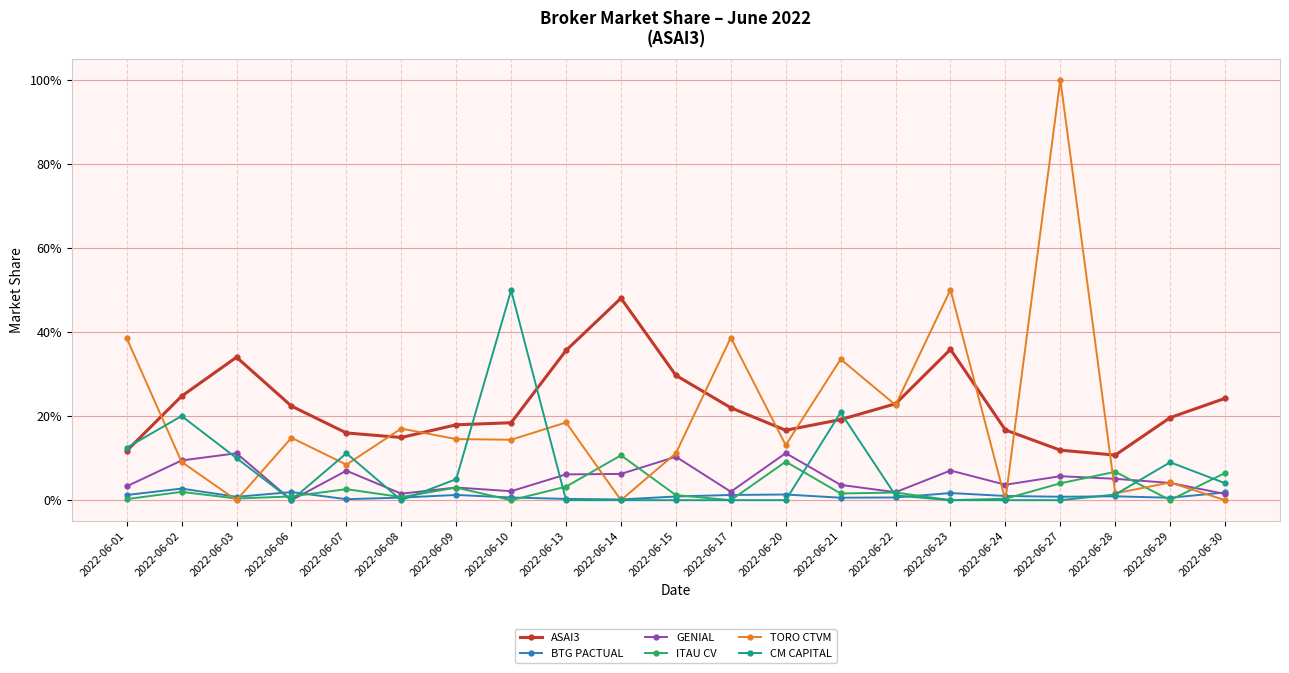

Between 2022-06-08 and 2022-06-22, which is larger?

2022-06-22